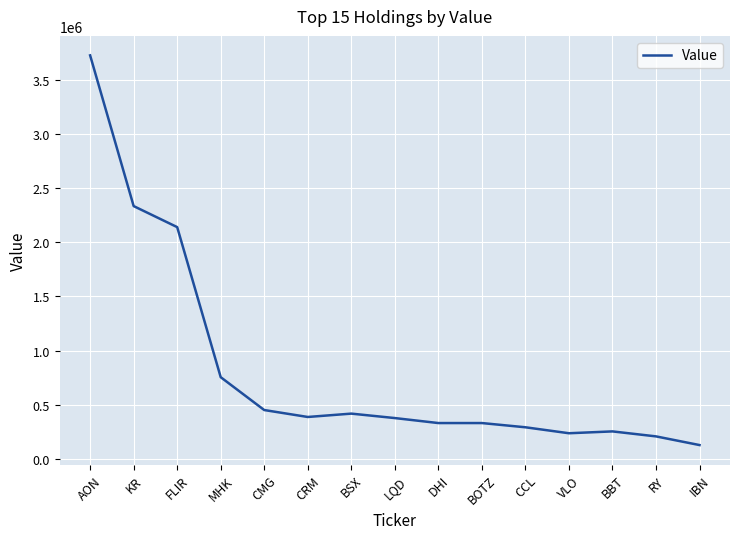

What is the minimum value shown in the chart?

129000